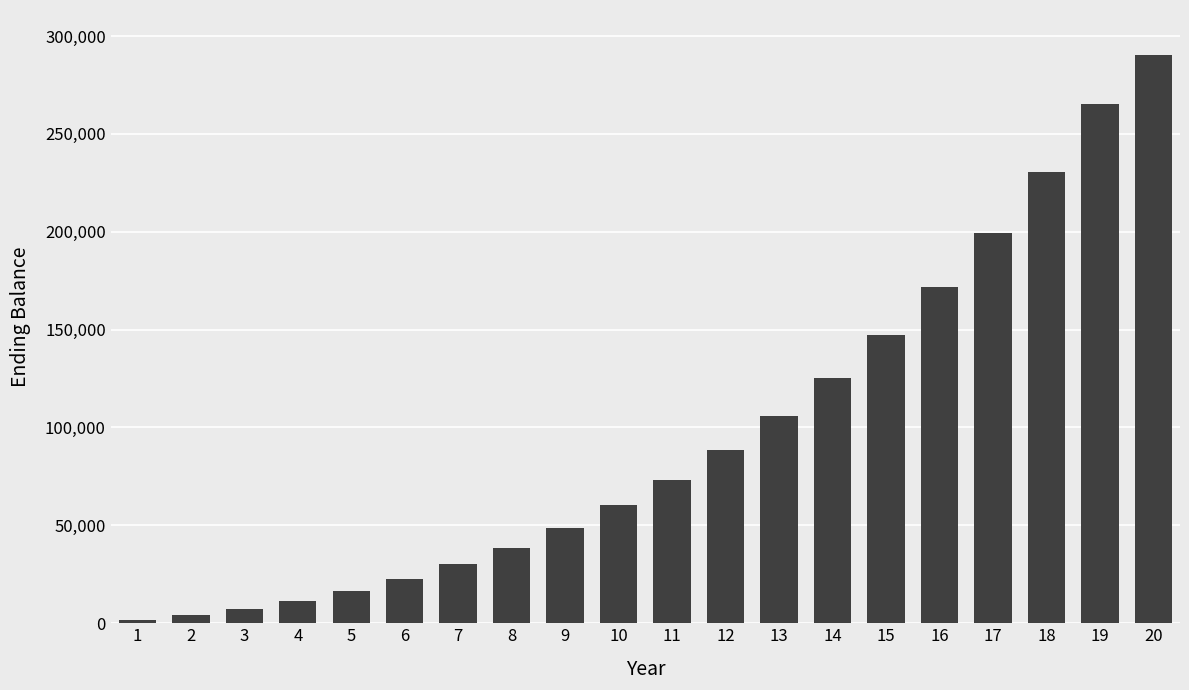

Is it true that the value at 19 is 265193.6?

True